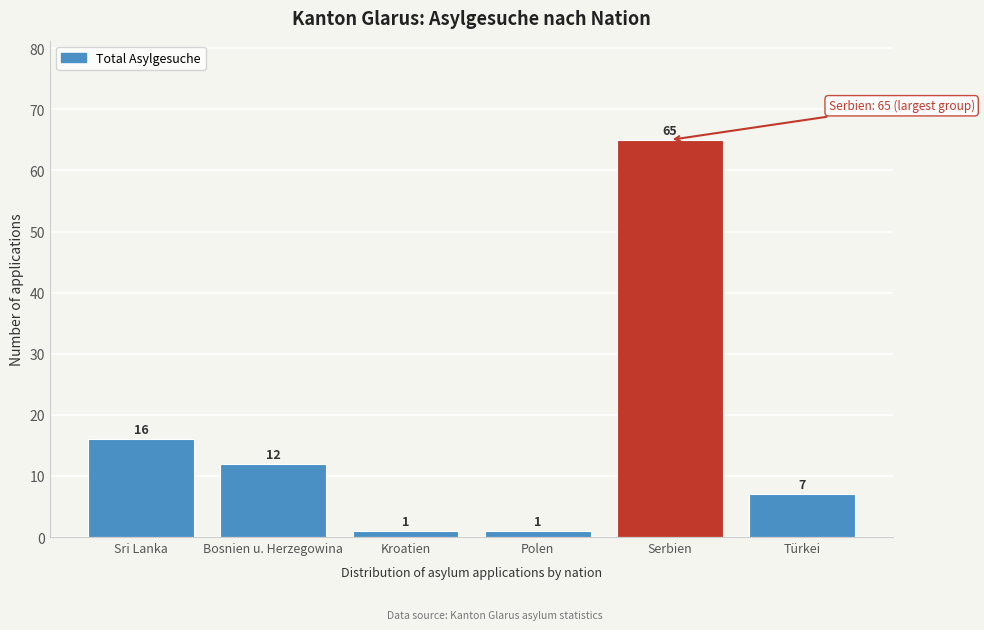

Reading left to right, transcribe all the data shown in this chart.

Sri Lanka=16	Bosnien u. Herzegowina=12	Kroatien=1	Polen=1	Serbien=65	Türkei=7